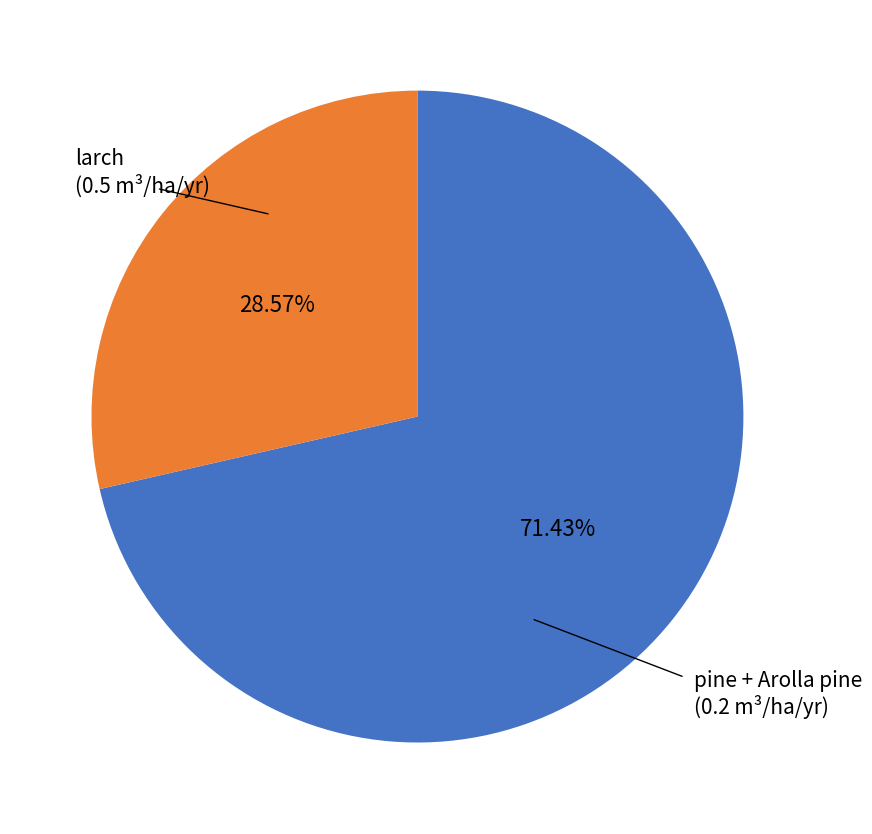

To the nearest percent, what is the average slice percentage?

50%